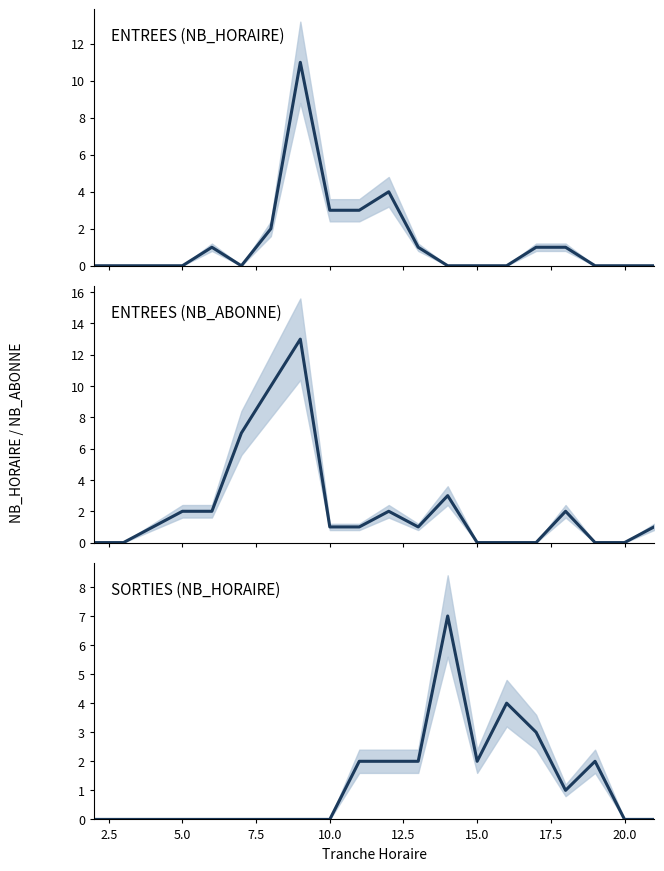

After their last crossing, which series has the higher values: SORTIES NB_HORAIRE or ENTREES NB_HORAIRE?

SORTIES NB_HORAIRE